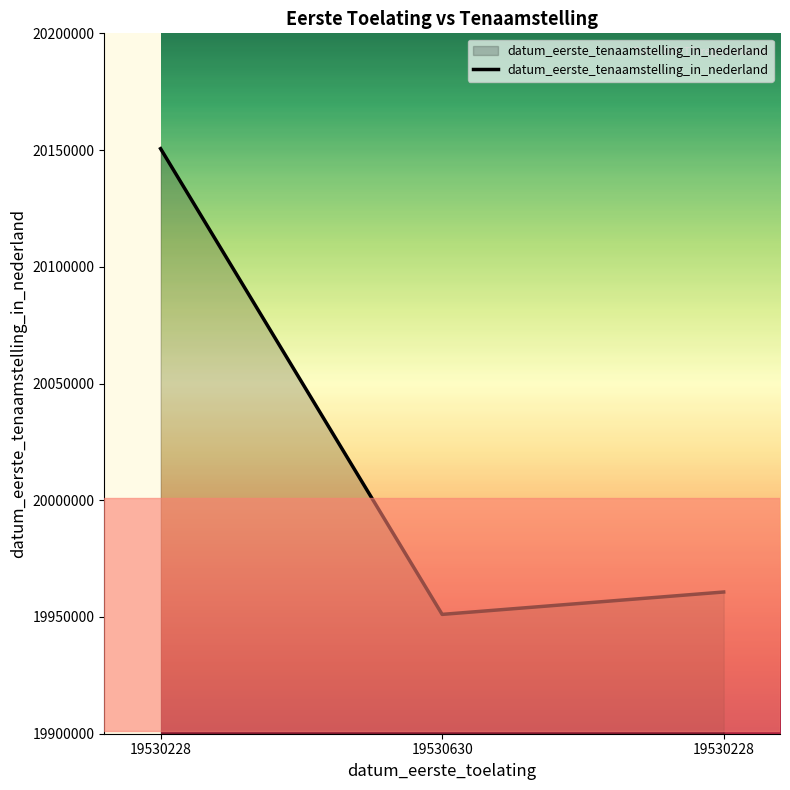

Which label corresponds to the smallest value in the chart?

19530630